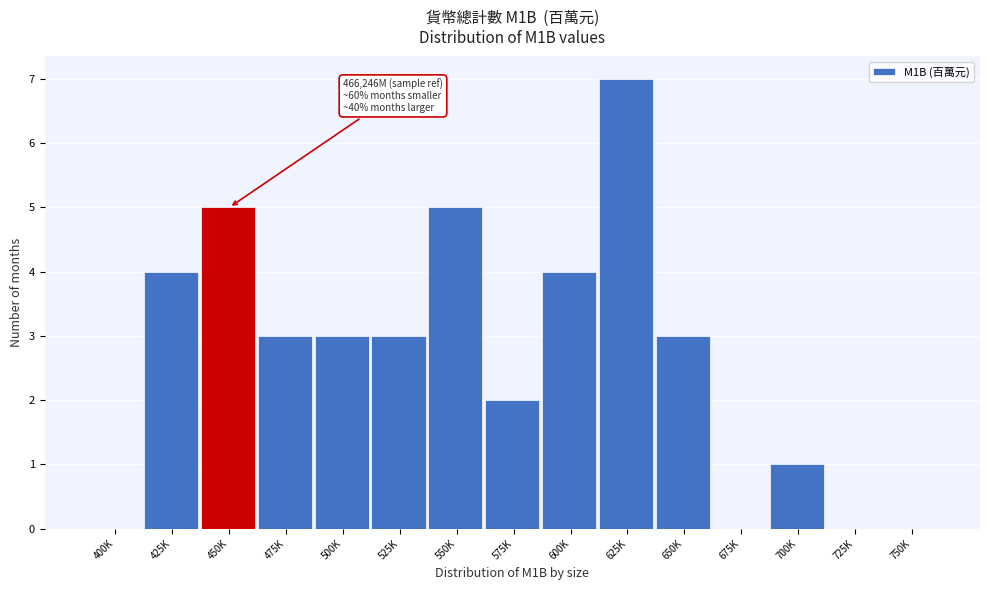

Reading left to right, what are all the values shown in this chart?

400K=0	425K=4	450K=5	475K=3	500K=3	525K=3	550K=5	575K=2	600K=4	625K=7	650K=3	675K=0	700K=1	725K=0	750K=0